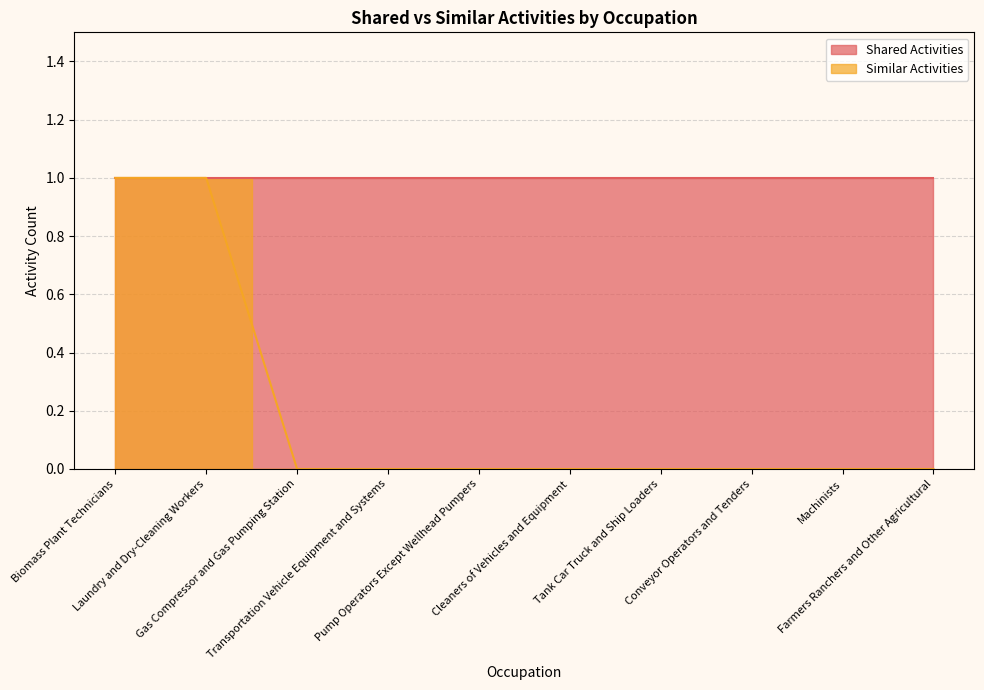

Rank the categories by value from highest to lowest.

Biomass Plant Technicians, Laundry and Dry-Cleaning Workers, Gas Compressor and Gas Pumping Station, Transportation Vehicle Equipment and Systems, Pump Operators Except Wellhead Pumpers, Cleaners of Vehicles and Equipment, Tank Car Truck and Ship Loaders, Conveyor Operators and Tenders, Machinists, Farmers Ranchers and Other Agricultural